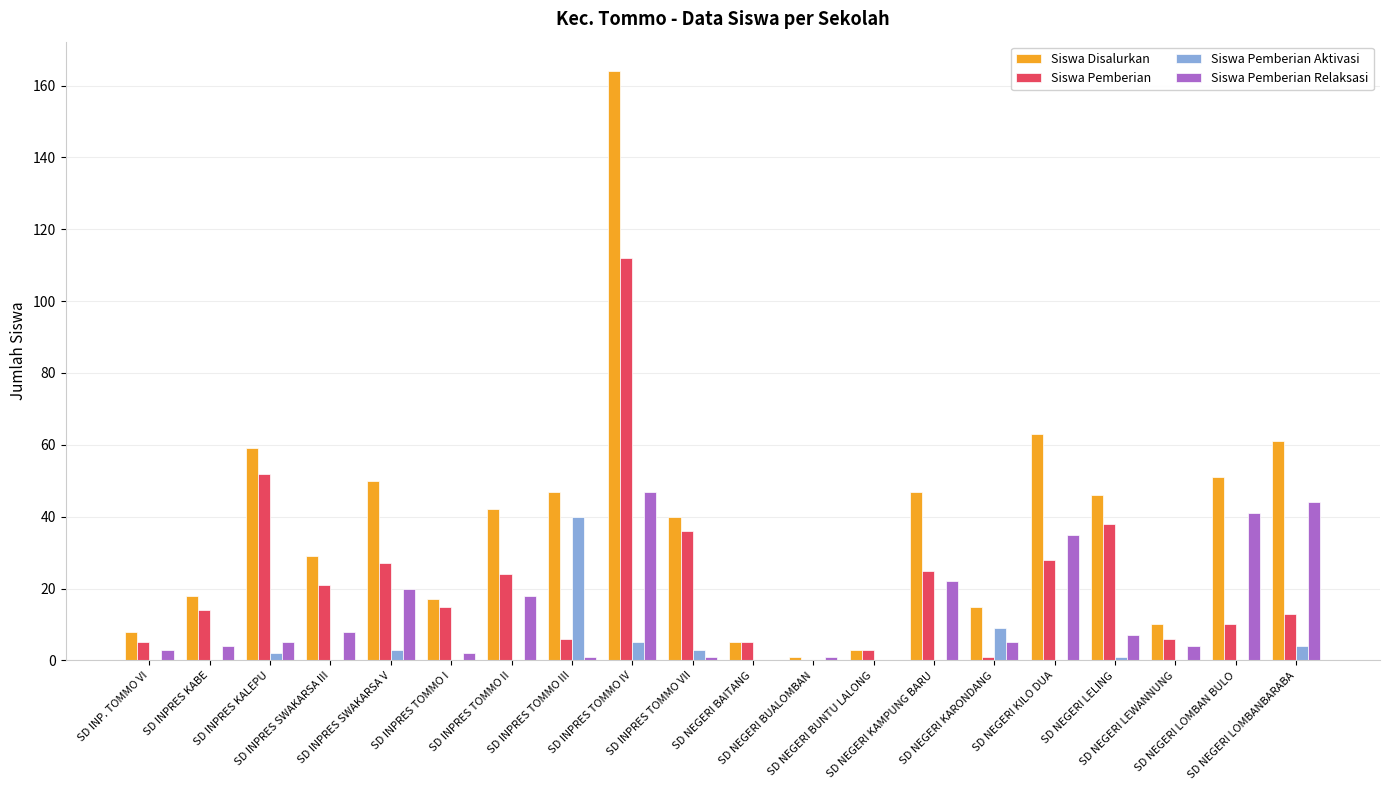

How many categories are shown in the chart?

20